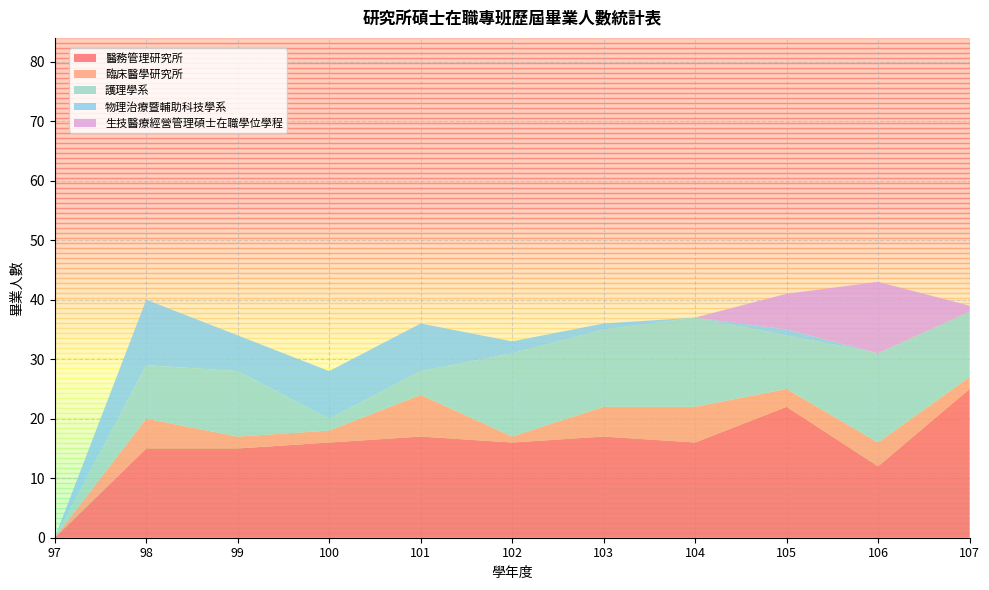

Reading left to right, extract all data points from this chart.

醫務管理研究所: 97=0	98=15	99=15	100=16	101=17	102=16	103=17	104=16	105=22	106=12	107=25
臨床醫學研究所: 97=0	98=5	99=2	100=2	101=7	102=1	103=5	104=6	105=3	106=4	107=2
護理學系: 97=0	98=9	99=11	100=2	101=4	102=14	103=13	104=15	105=9	106=15	107=11
物理治療暨輔助科技學系: 97=0	98=11	99=6	100=8	101=8	102=2	103=1	104=0	105=1	106=0	107=0
生技醫療經營管理碩士在職學位學程: 97=0	98=0	99=0	100=0	101=0	102=0	103=0	104=0	105=6	106=12	107=1